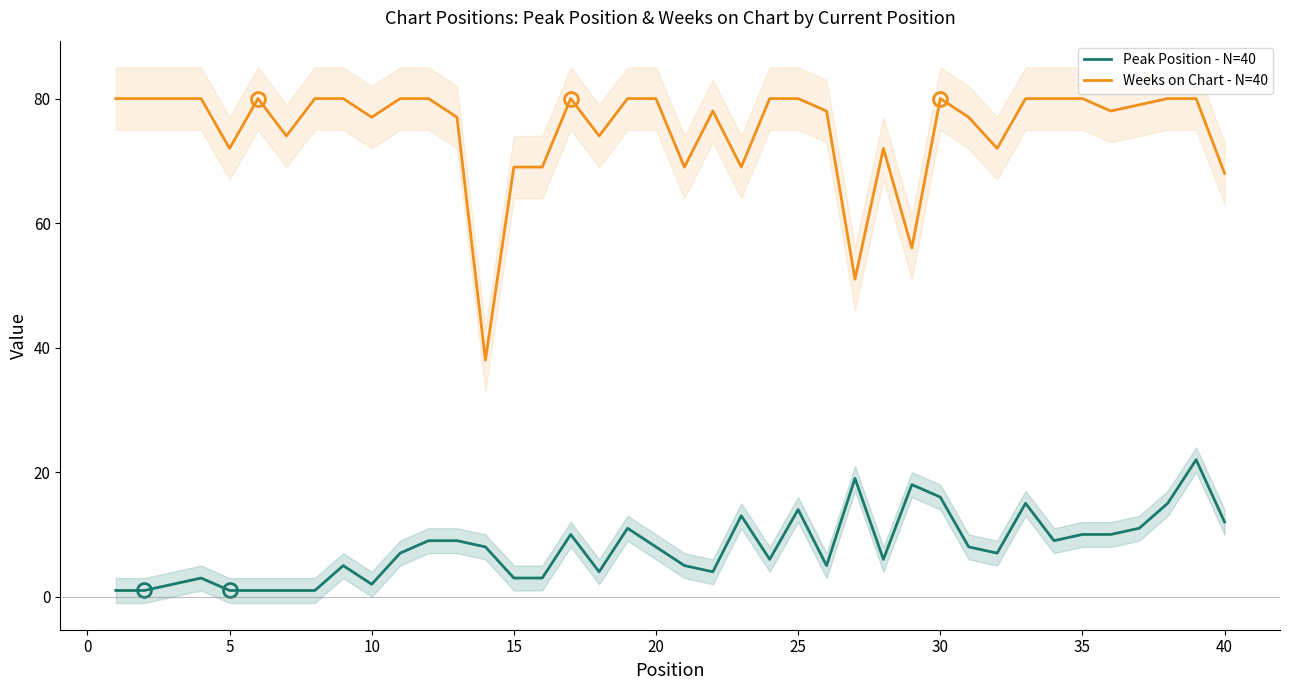

What is the difference between the maximum and minimum values in the Peak Position - N=40 series?

21